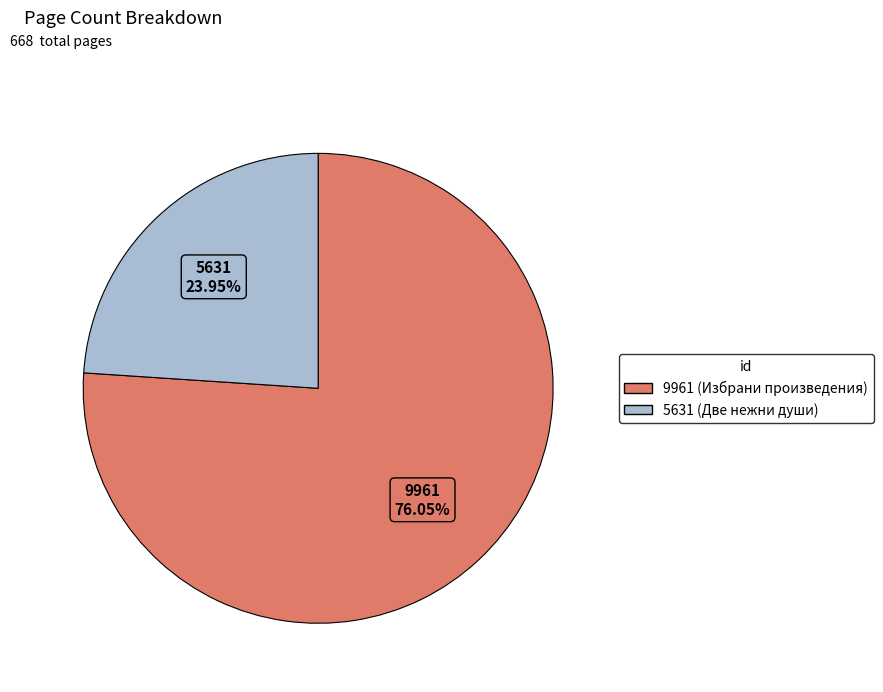

What percentage is NOT represented by 5631?

76.0%